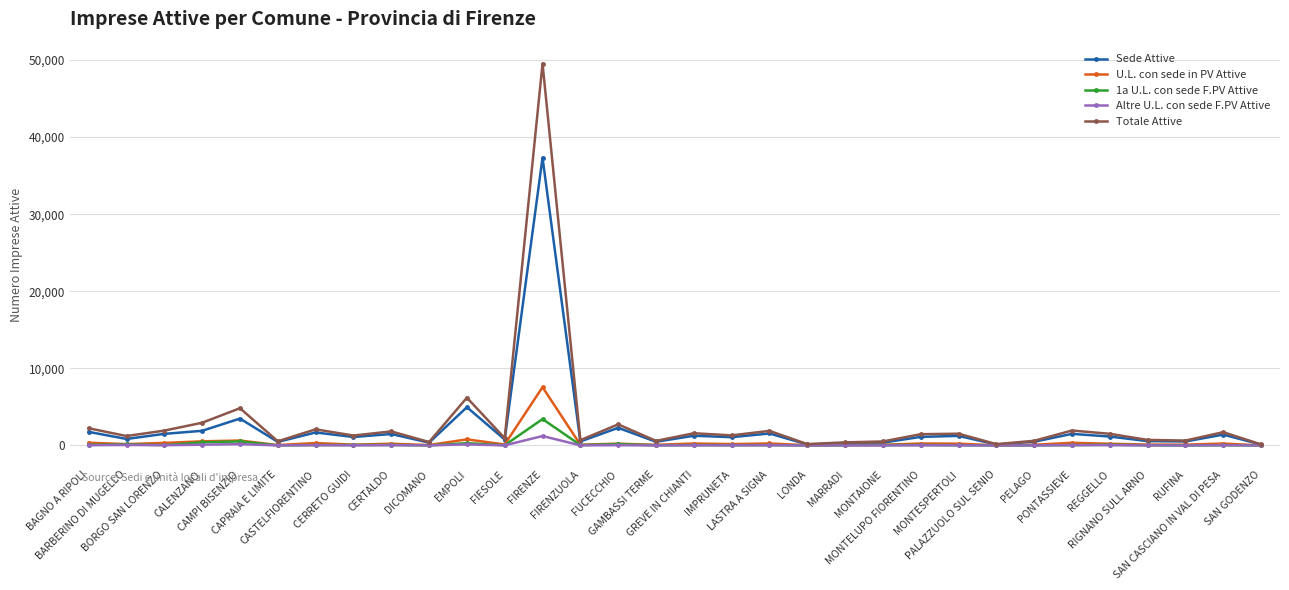

What is the minimum value for U.L. con sede in PV Attive?

12